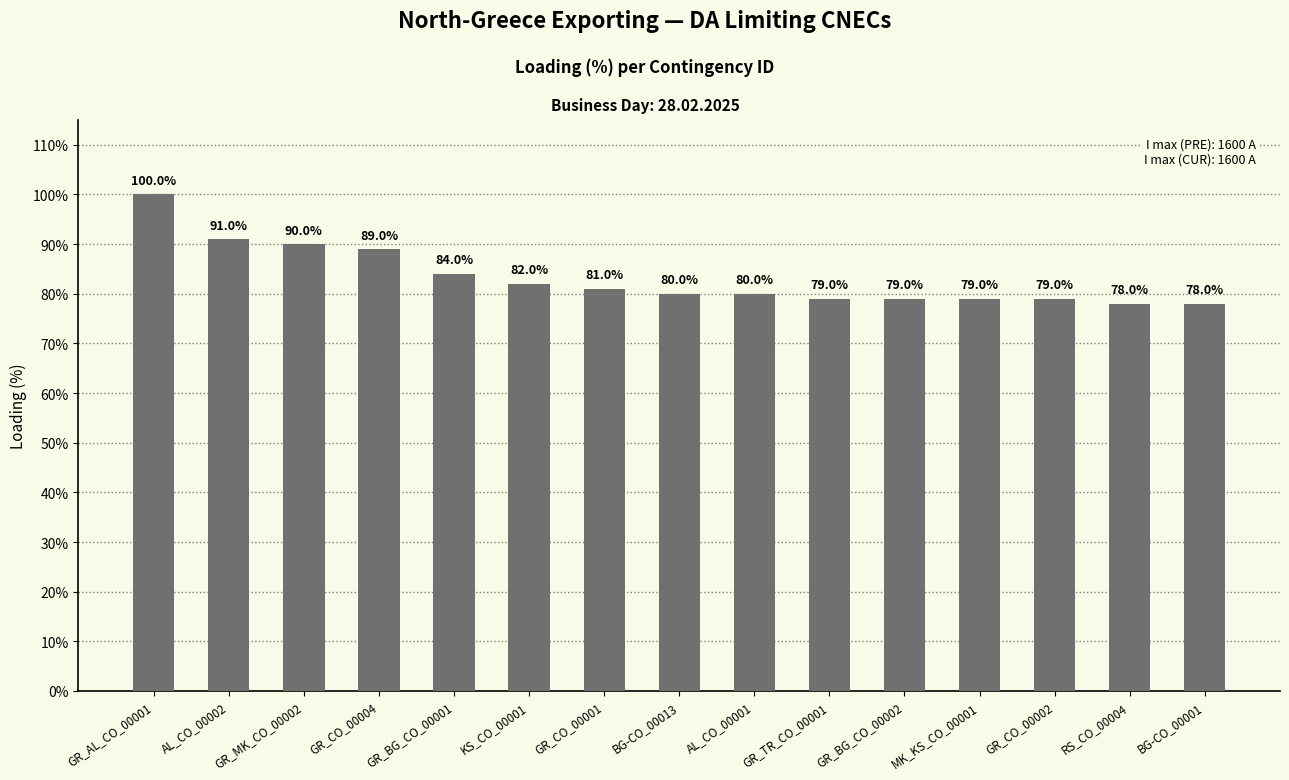

What is the value of the 14th bar from the left?

78